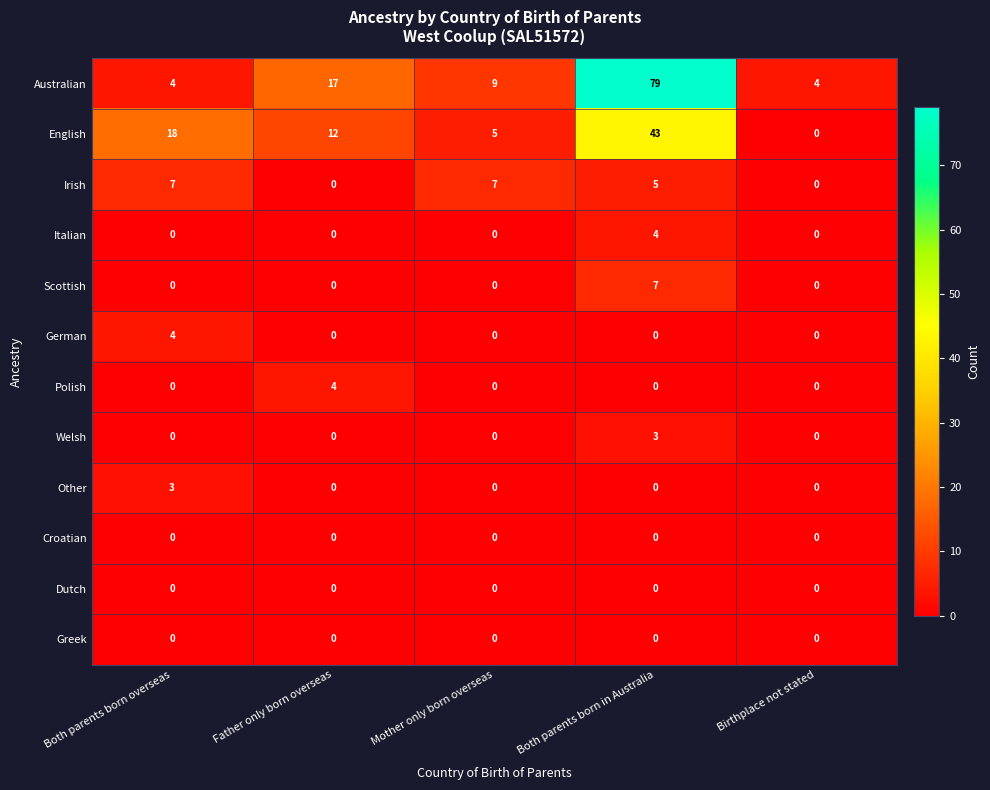

True or false: Scottish has a value of -4 at Mother only born overseas.

False